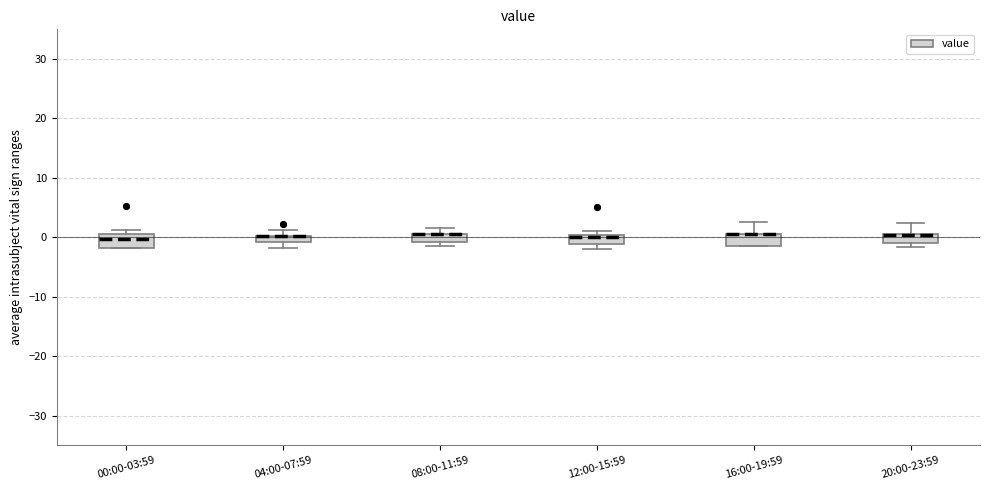

Where is the lower edge of the box for 00:00-03:59 on the y-axis? The values are not printed on the chart, so give them approximately, as read against the axis.

-2